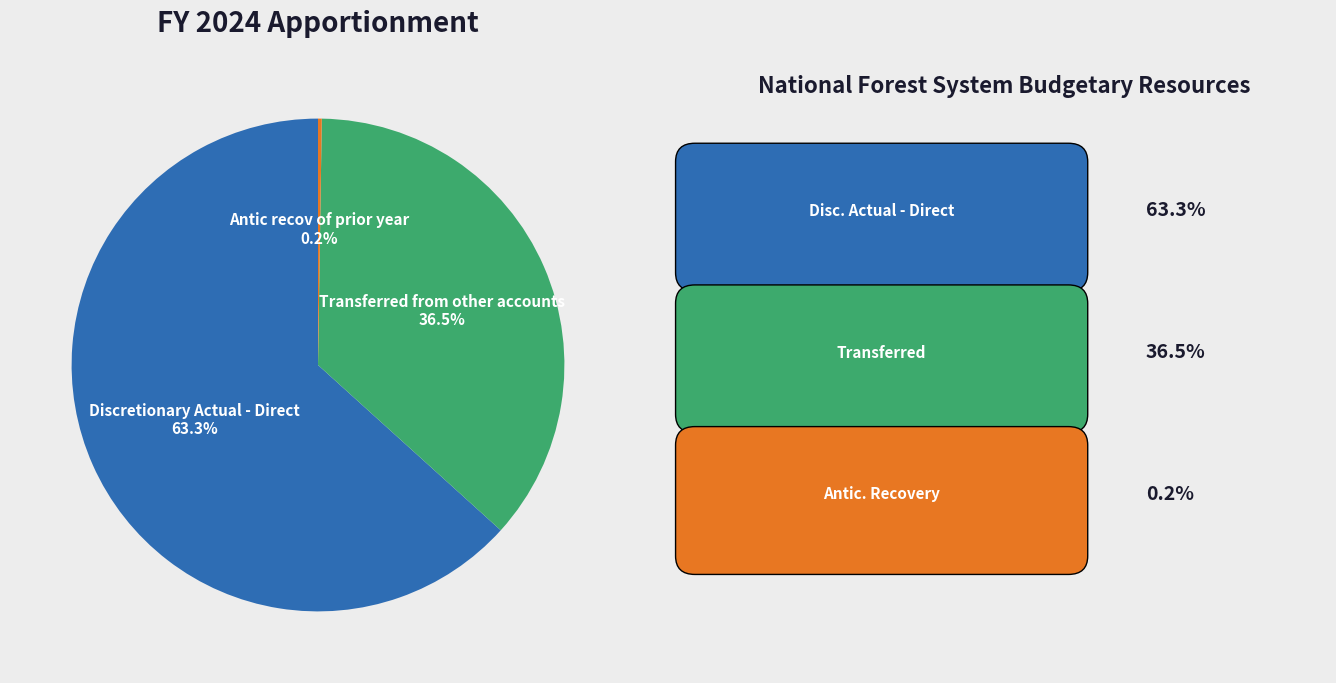

What is the majority slice?

Discretionary Actual - Direct